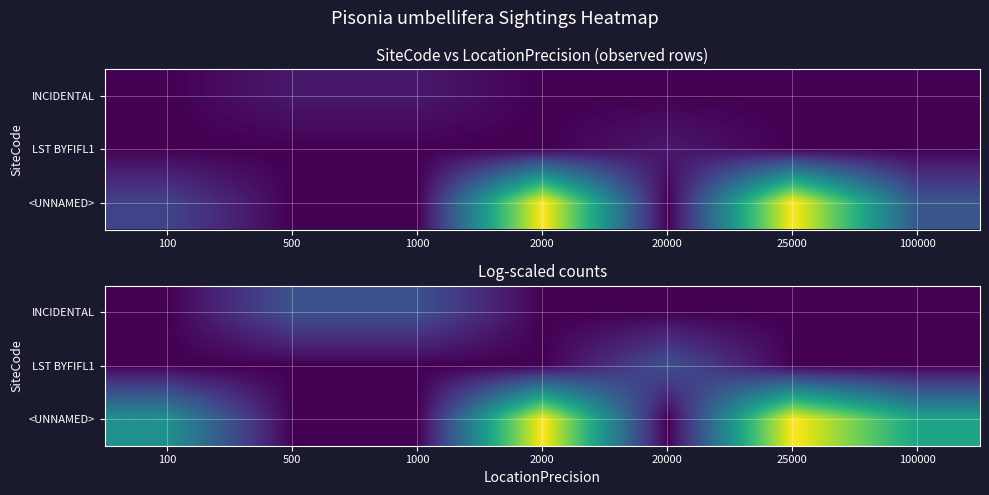

The <UNNAMED> series shows 1.9 at 2000. True or false?

False